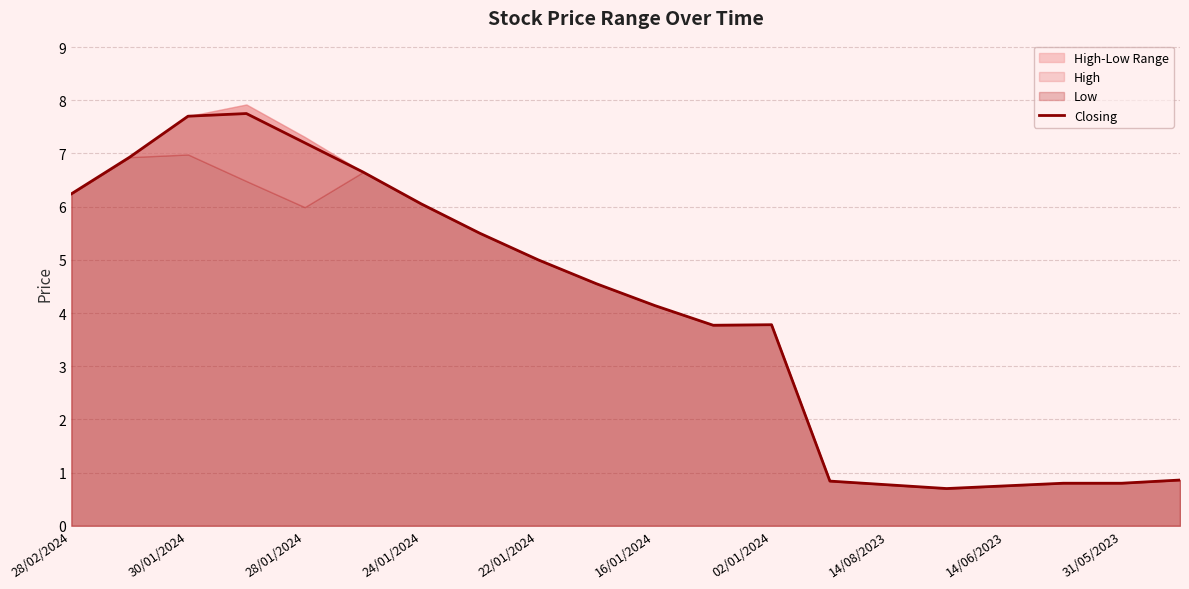

Does the chart have visible grid lines?

Yes